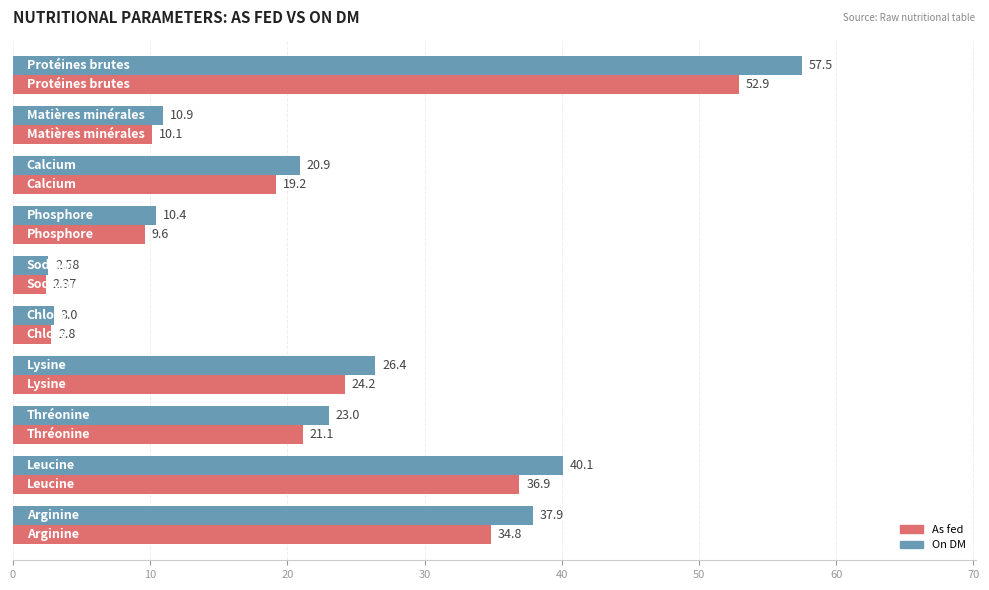

What is the difference between the maximum and second lowest values in the As fed series?

50.1